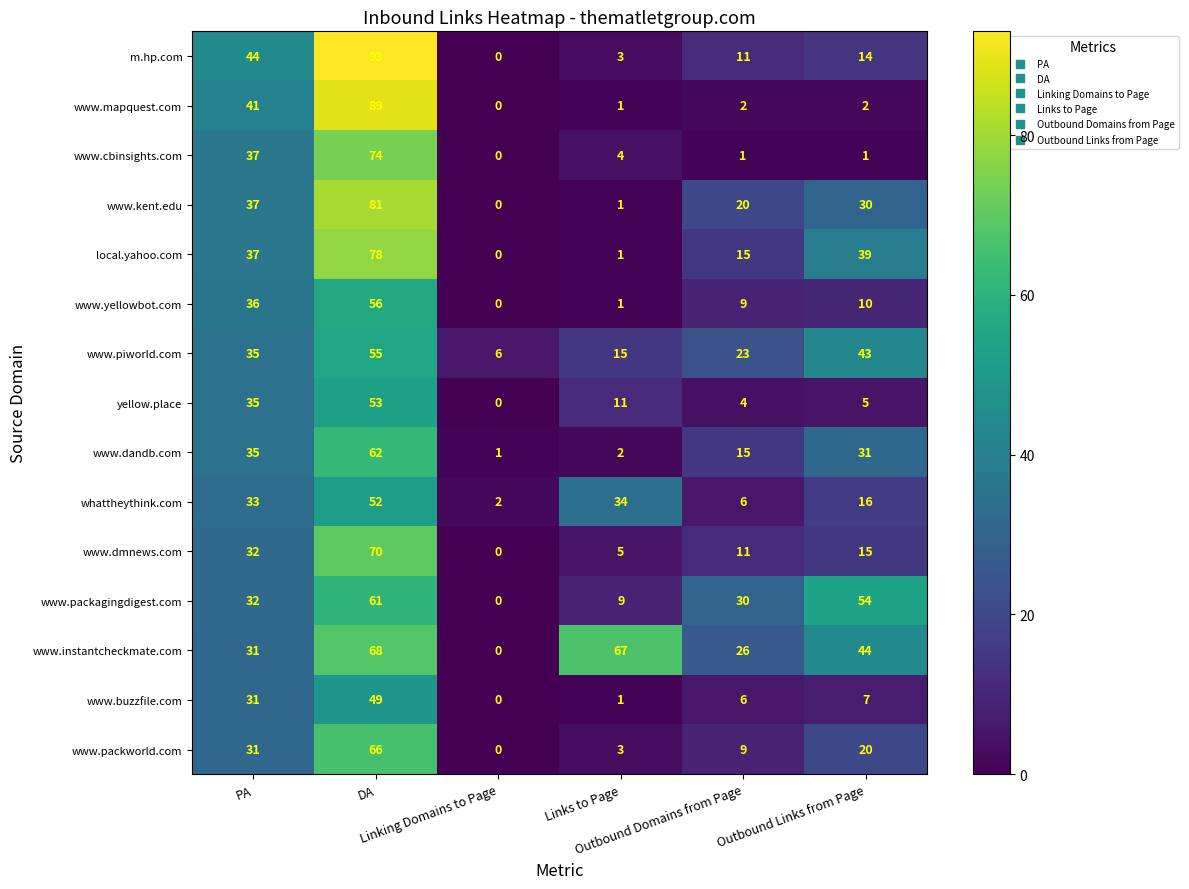

Which series has the largest total across all categories?

www.instantcheckmate.com